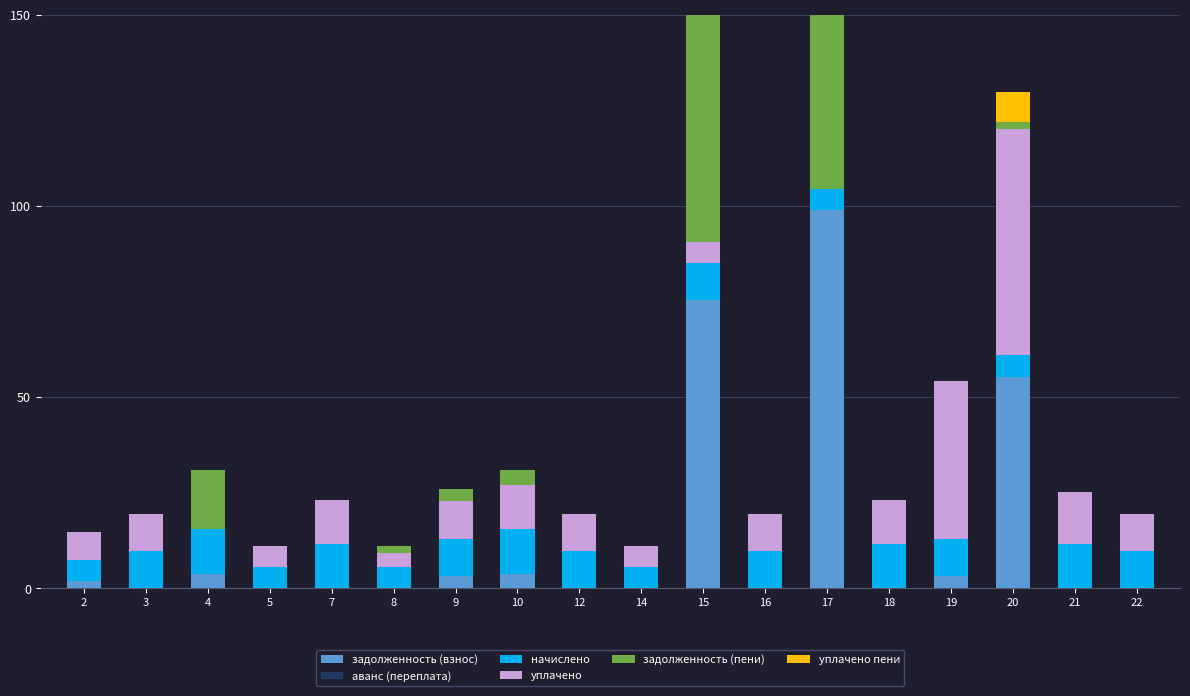

At which category is the sum across all series the highest?

17